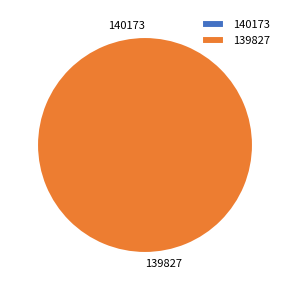

True or false: 140173 accounts for 1% of the total.

False